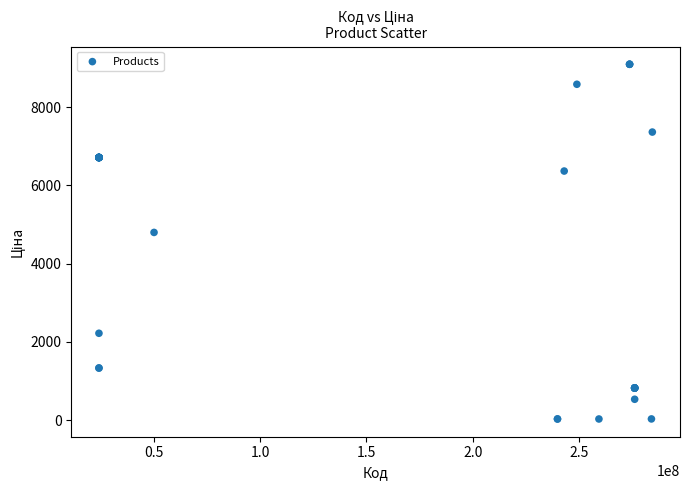

What Y value in the scatter plot is closest to 4561?

4796.4